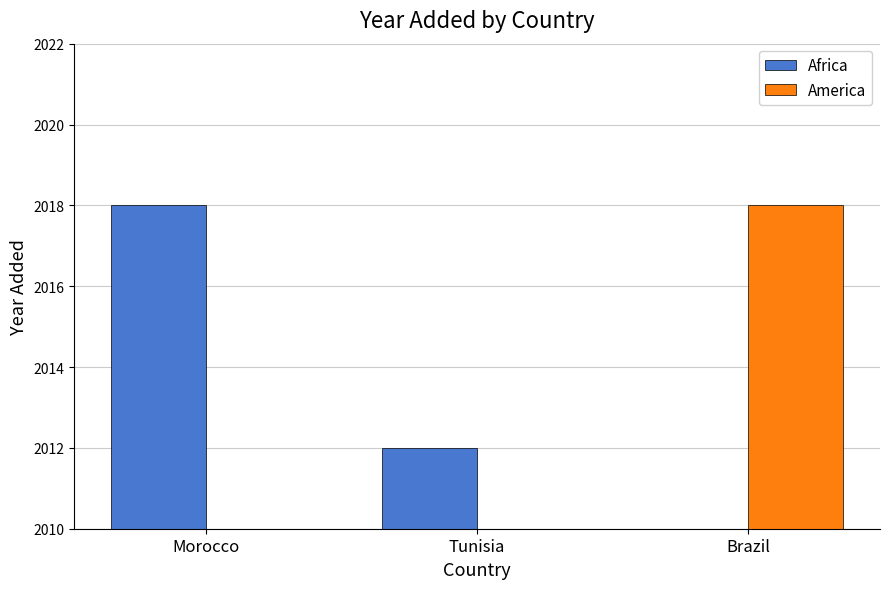

Reading left to right, transcribe all the data shown in this chart.

Africa: Morocco=2018	Tunisia=2012	Brazil=0
America: Morocco=0	Tunisia=0	Brazil=2018